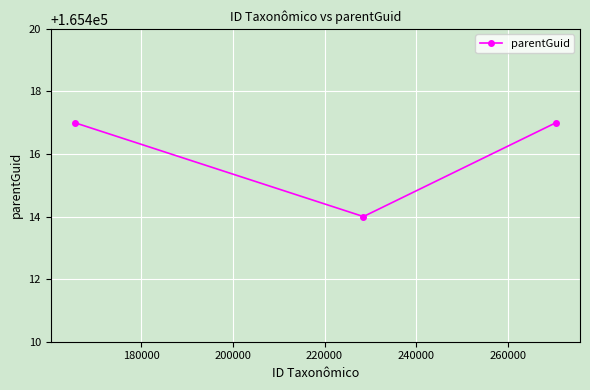

How many lines are shown in the chart?

1